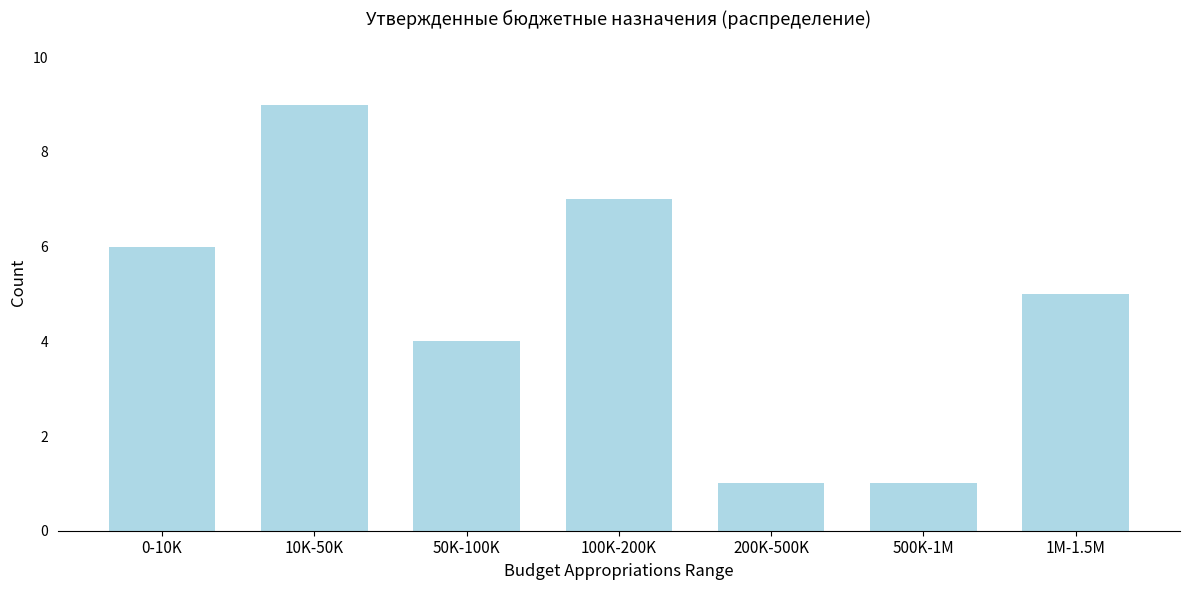

Reading left to right, what are all the values shown in this chart?

6	9	4	7	1	1	5